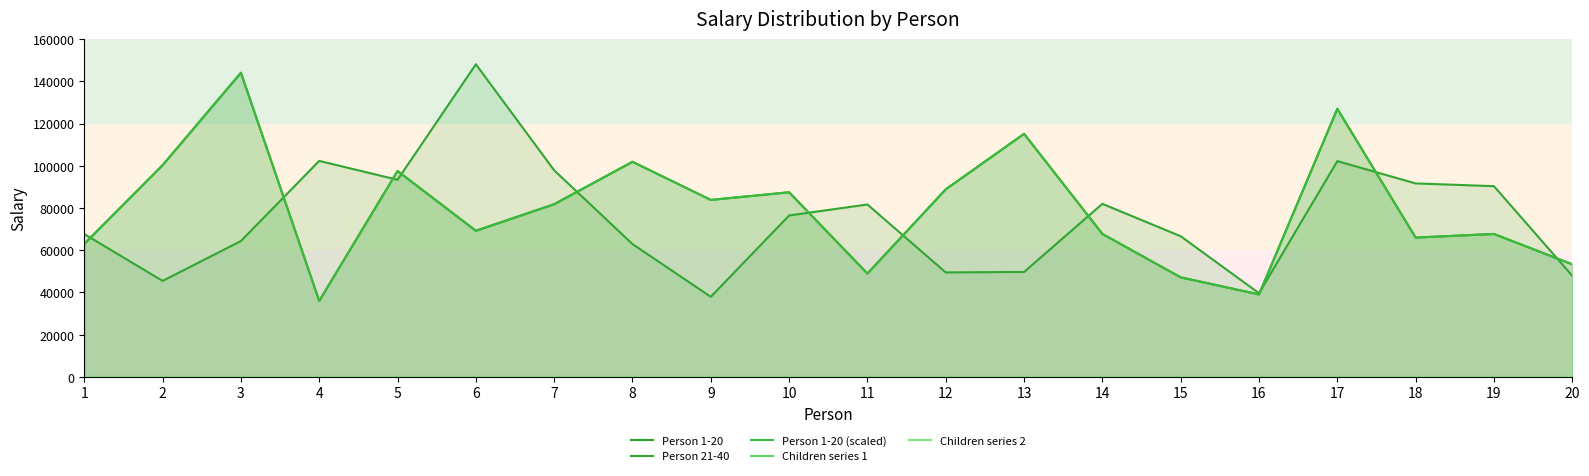

What is the highest value of the Person 1-20 series?

144043.0